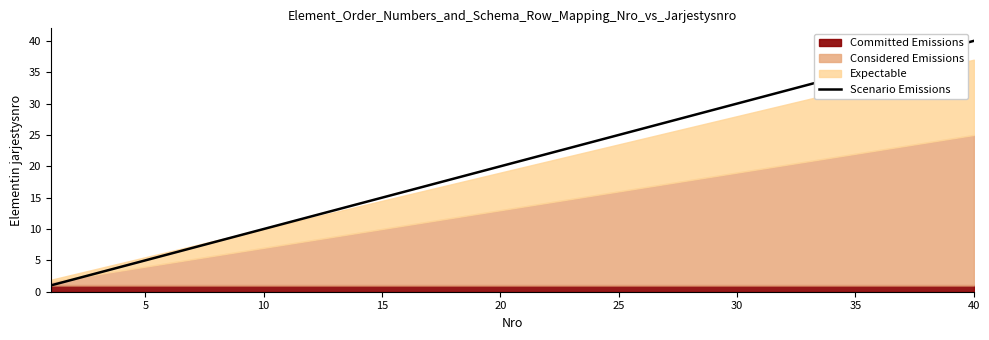

Is it true that Scenario Emissions equals 35 at 35?

True